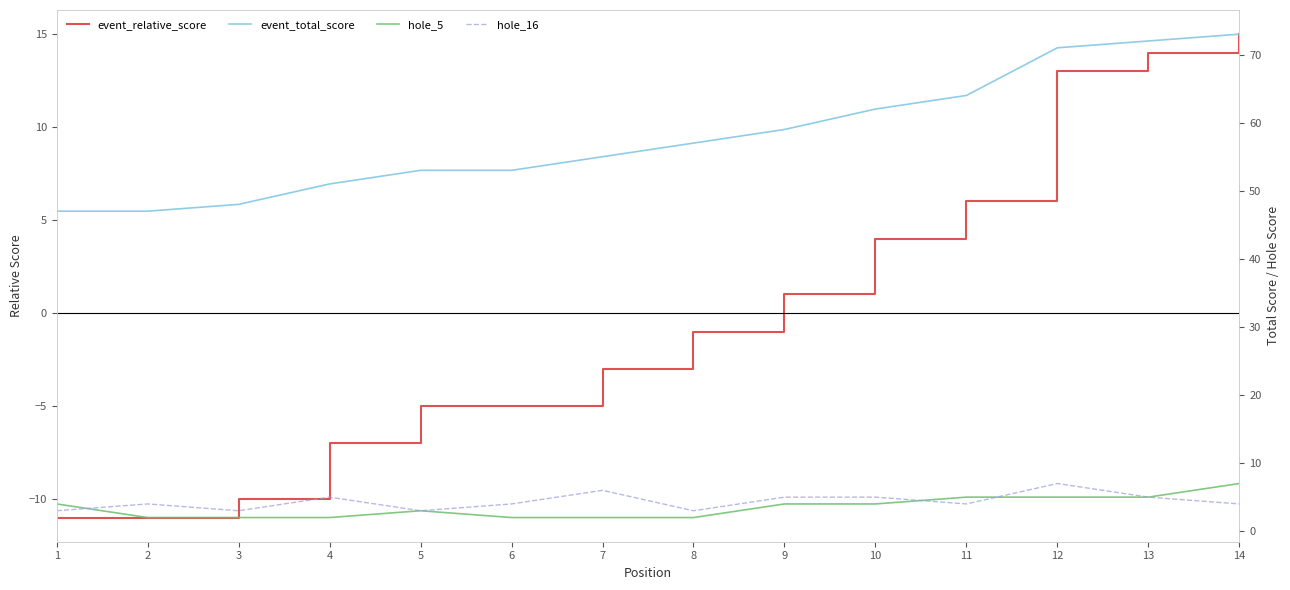

Reading right to left, list all the values displayed in this chart.

event_relative_score: 14=15	13=14	12=13	11=6	10=4	9=1	8=-1	7=-3	6=-5	5=-5	4=-7	3=-10	2=-11	1=-11
event_total_score: 14=73	13=72	12=71	11=64	10=62	9=59	8=57	7=55	6=53	5=53	4=51	3=48	2=47	1=47
hole_5: 14=7	13=5	12=5	11=5	10=4	9=4	8=2	7=2	6=2	5=3	4=2	3=2	2=2	1=4
hole_16: 14=4	13=5	12=7	11=4	10=5	9=5	8=3	7=6	6=4	5=3	4=5	3=3	2=4	1=3